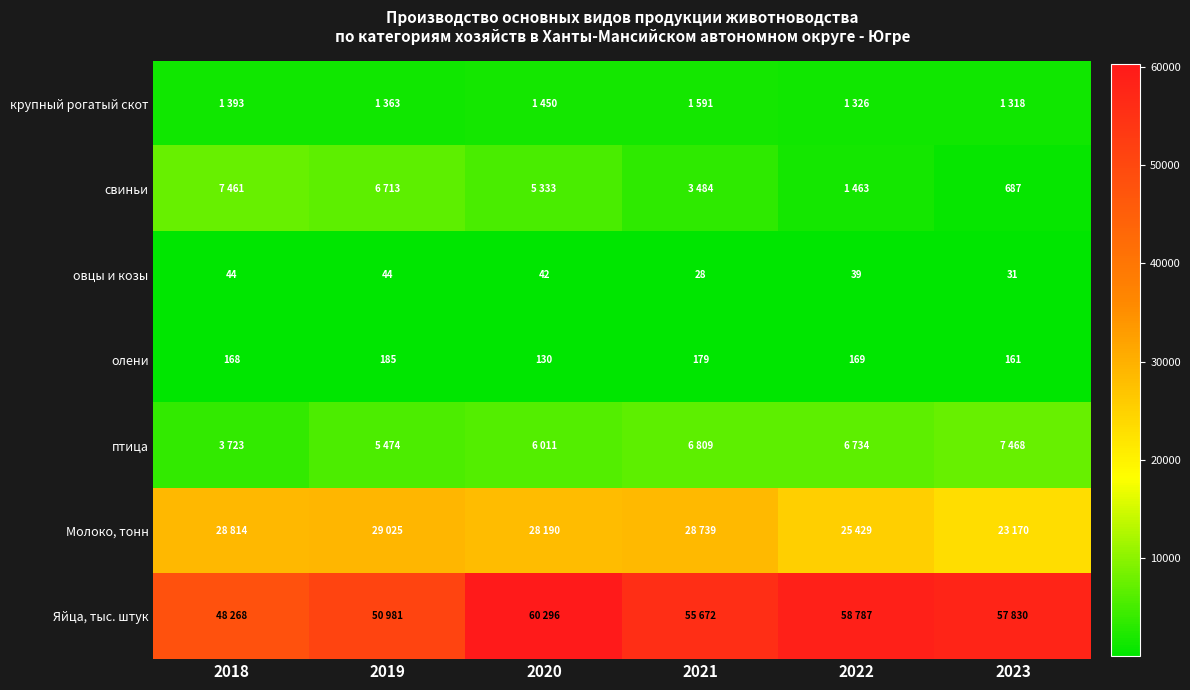

Is it true that овцы и козы equals 42 at 2020?

True